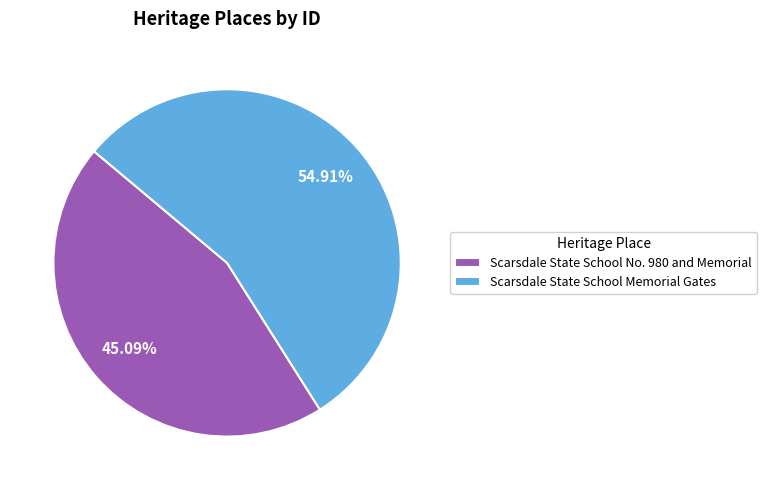

To the nearest percent, what percentage of the pie is Scarsdale State School Memorial Gates?

55%